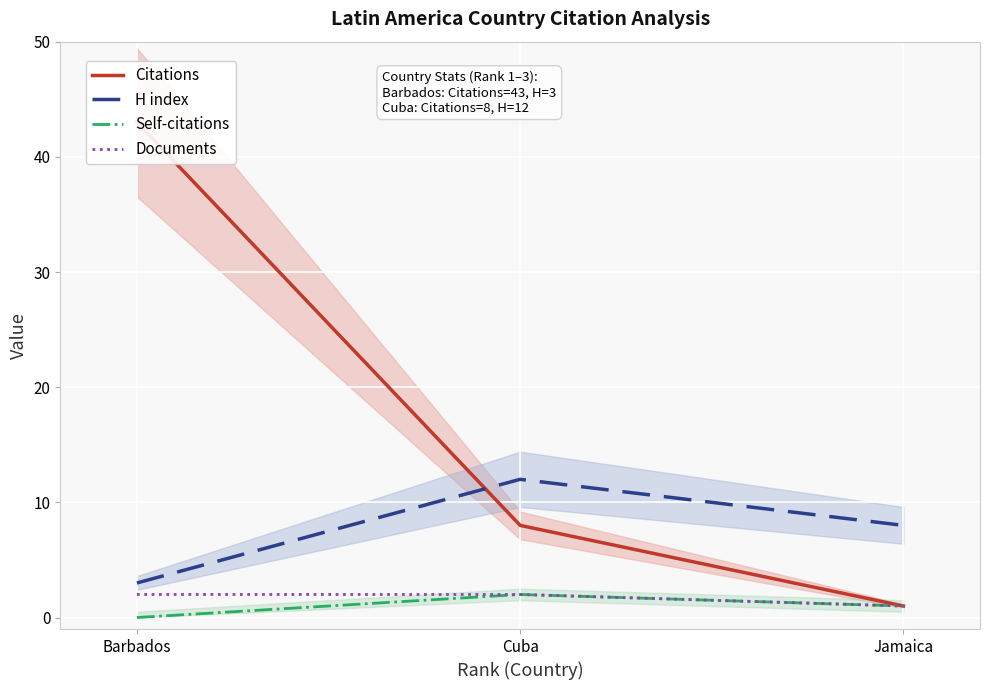

Rank the categories by Documents value from lowest to highest.

Jamaica, Barbados, Cuba